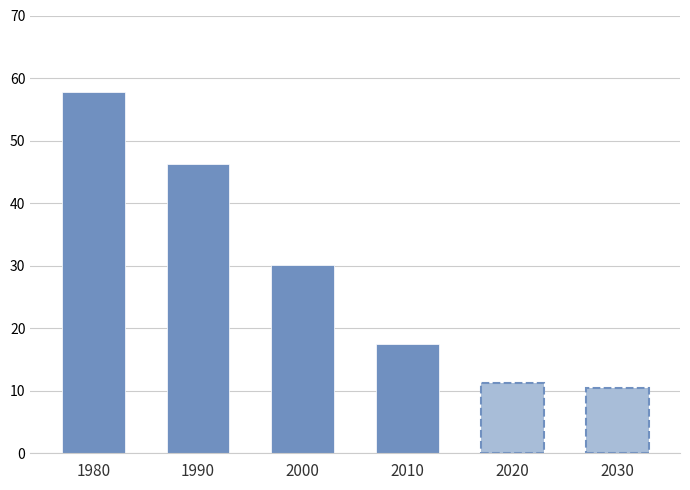

The chart shows a value of 79.8 at MCV. True or false?

False